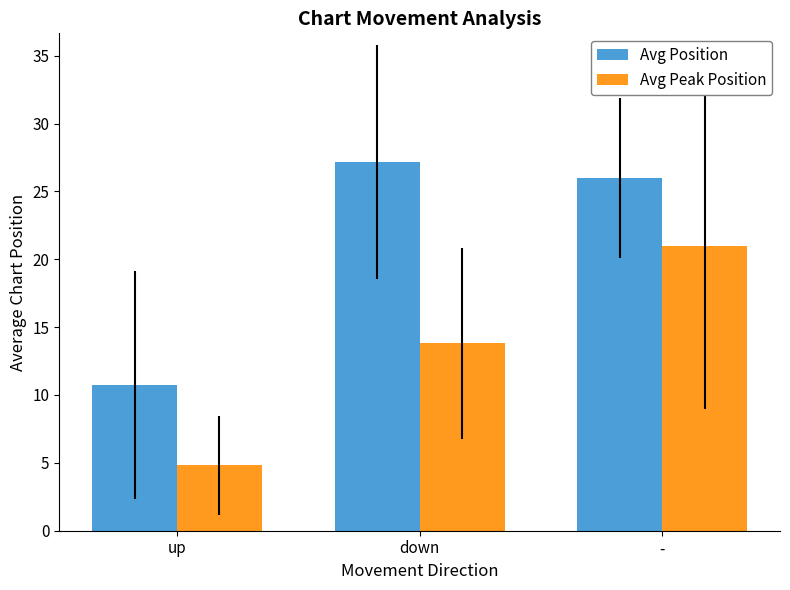

Between down and -, which series saw the biggest shift?

Avg Peak Position